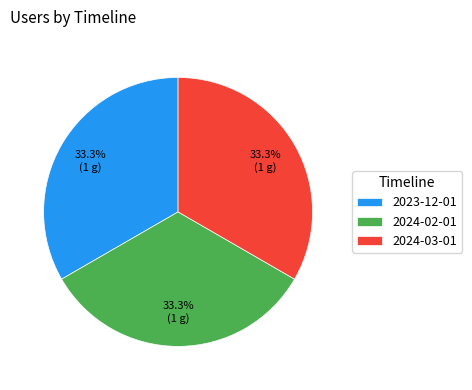

Is there a majority slice in this chart?

No